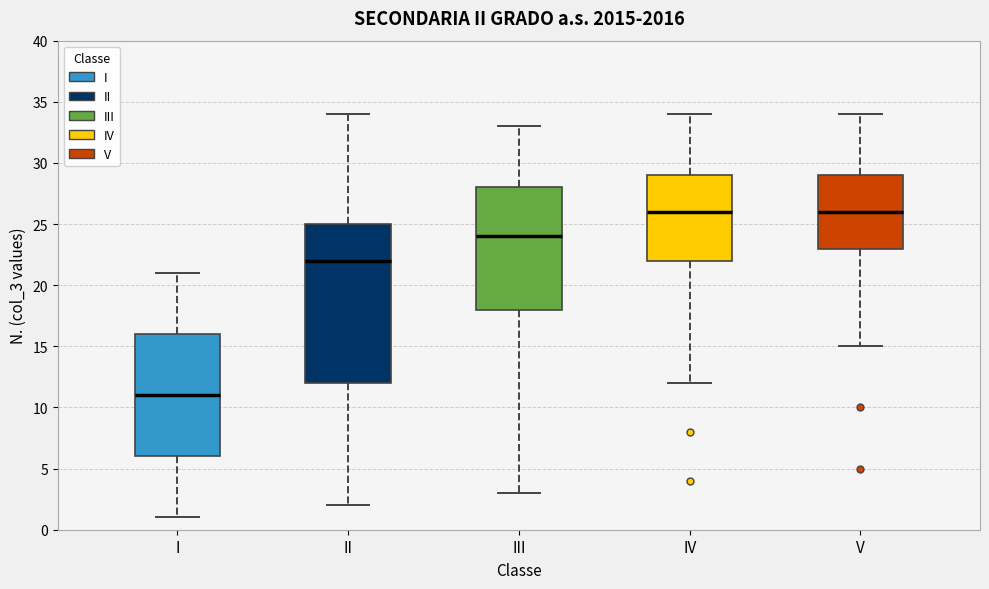

Which box's median line is the lowest?

I